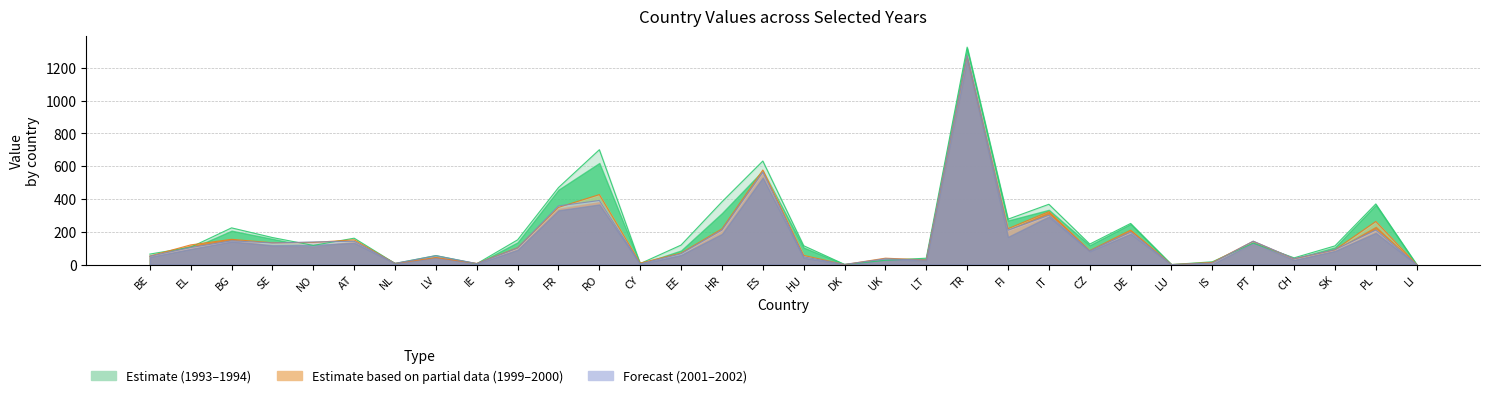

The value of 1993 at RO is 468. True or false?

False